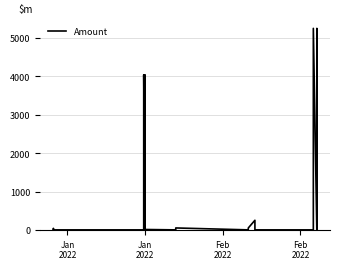

What is the greatest value displayed?

5250.2